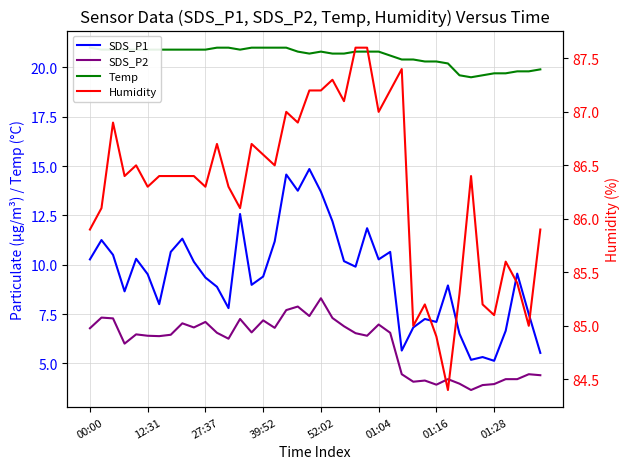

What is the difference between the maximum and minimum values in the Temp series?

1.5